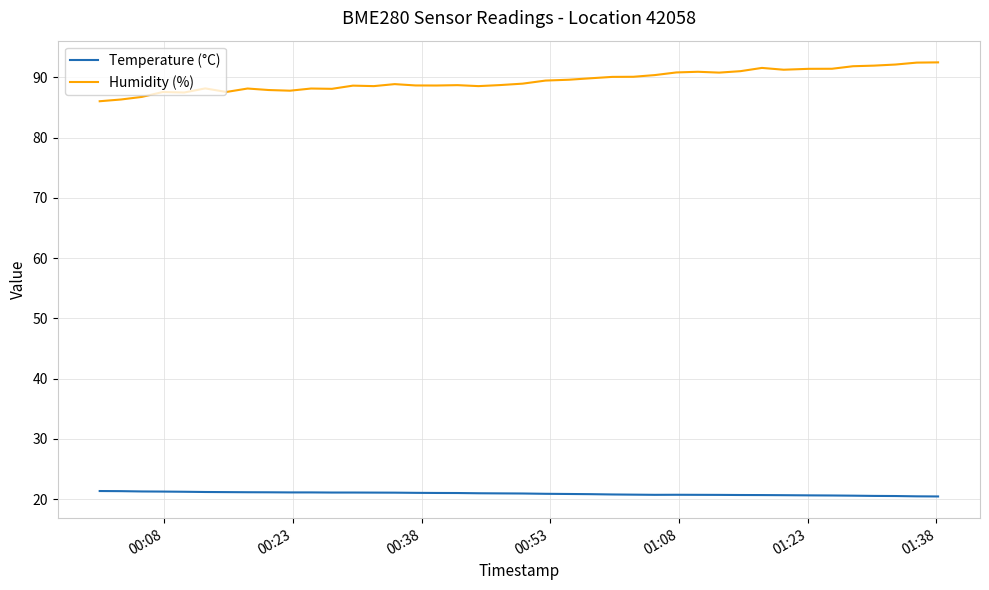

List the series in order of their peak value, highest first.

Humidity (%), Temperature (°C)